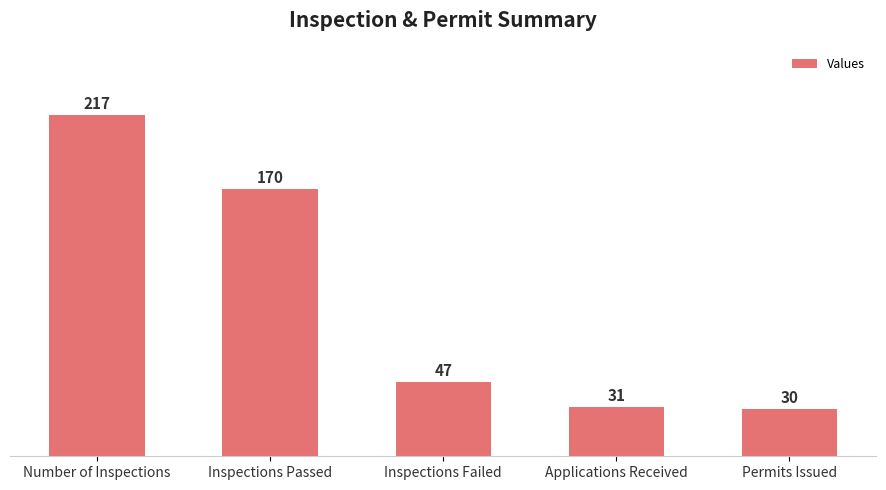

Where does the data first go above 47?

Number of Inspections